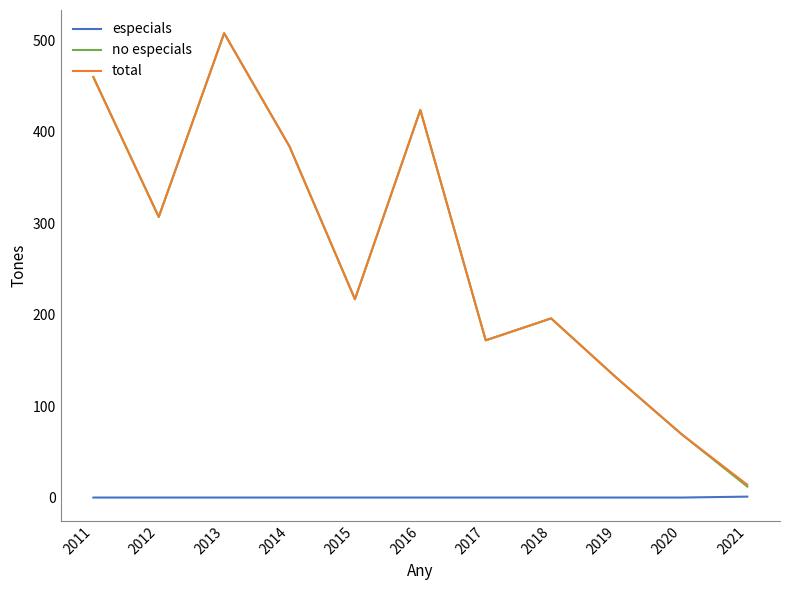

What is the difference between the maximum and minimum values in the no especials series?

496